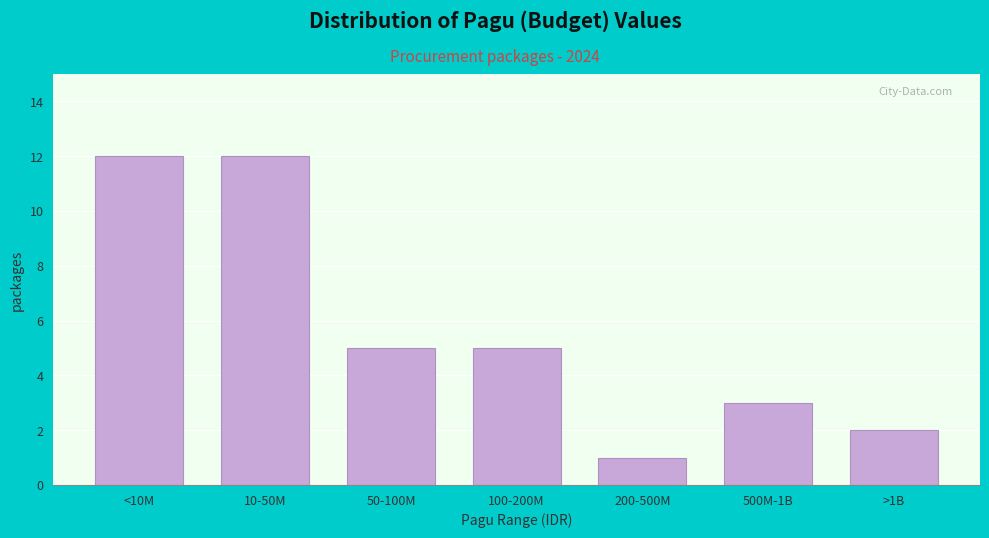

Reading left to right, transcribe all the data shown in this chart.

<10M=12	10-50M=12	50-100M=5	100-200M=5	200-500M=1	500M-1B=3	>1B=2